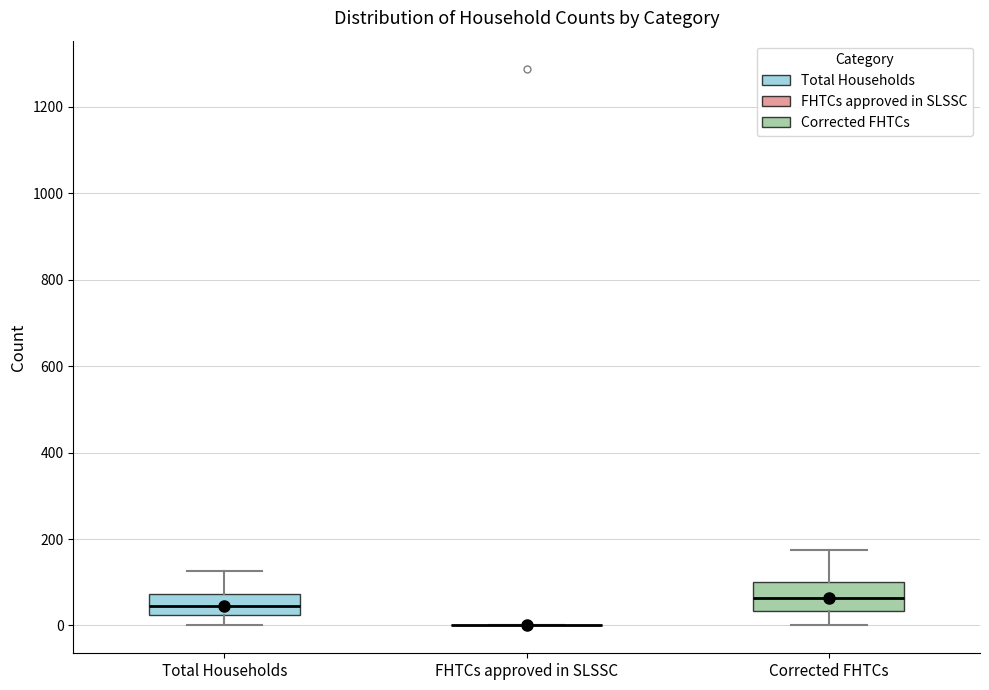

Reading left to right, read every box against the y-axis: the position of its median line, the range the box covers, and the ends of its whiskers. The values are not printed on the chart, so give them approximately, as read against the axis.

Total Households: median 40, box 20 to 80, whiskers 0 to 120
FHTCs approved in SLSSC: box collapsed to a line at 0, whiskers 0 to 0
Corrected FHTCs: median 60, box 40 to 100, whiskers 0 to 180